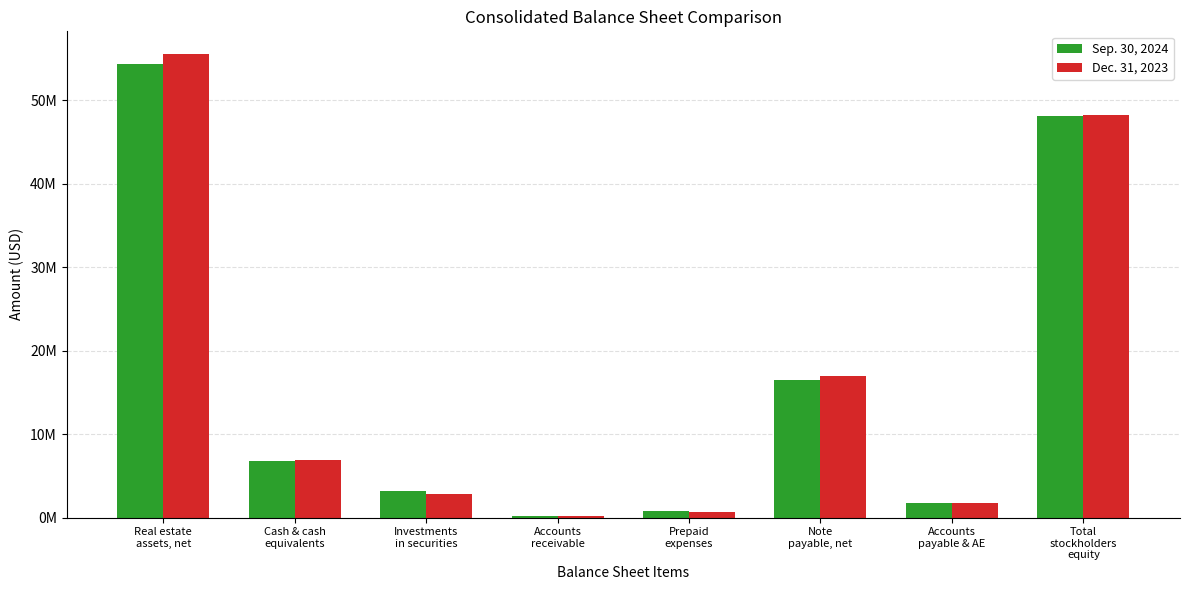

Rank the series at Accounts
receivable from highest to lowest value.

Dec. 31, 2023, Sep. 30, 2024